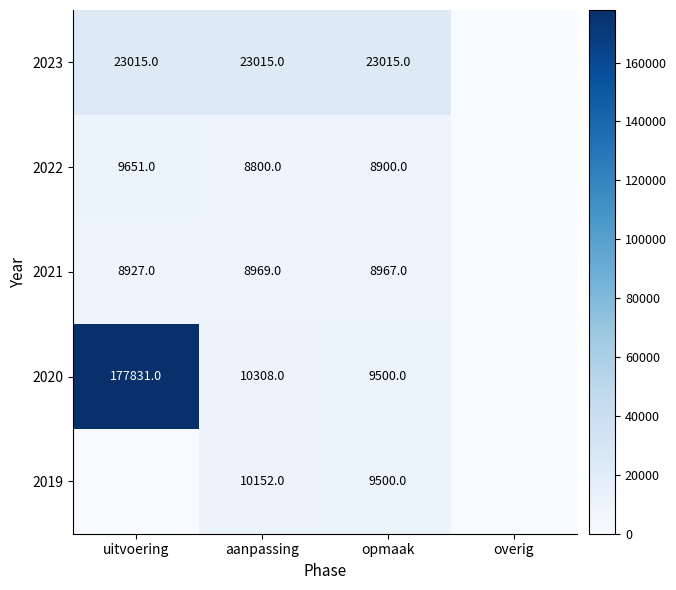

At which label does 2019 first exceed 9500?

aanpassing